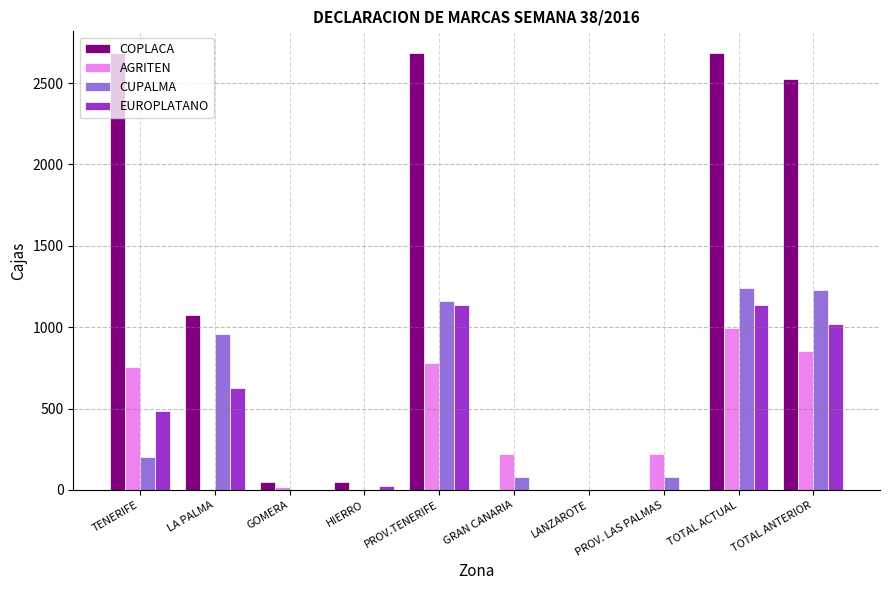

Are the bars horizontal?

No